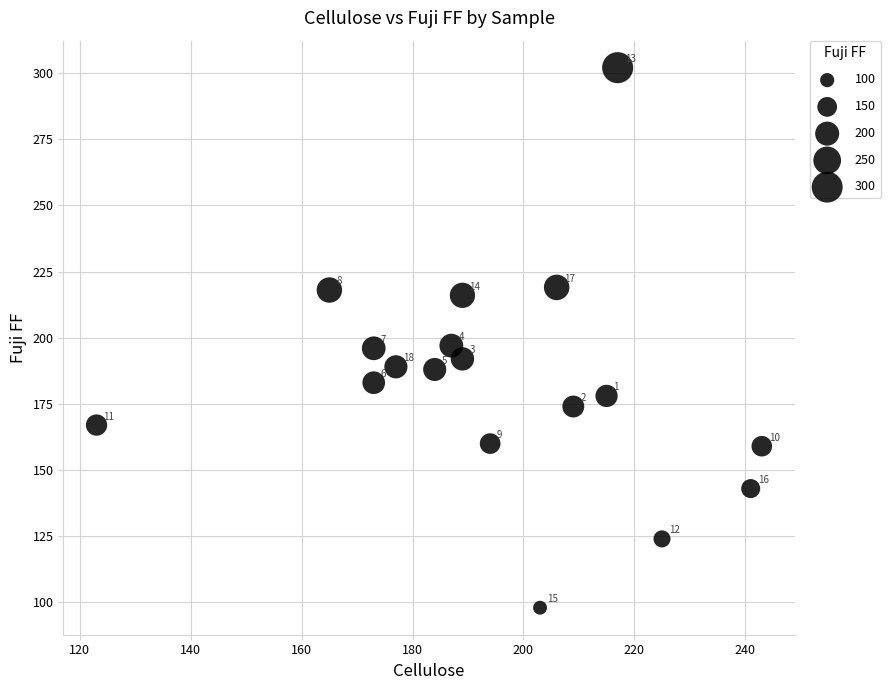

What is the range of Y values (max minus min)?

204